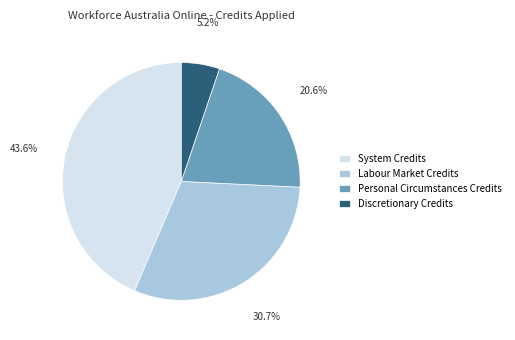

To the nearest percent, what portion does System Credits represent?

44%